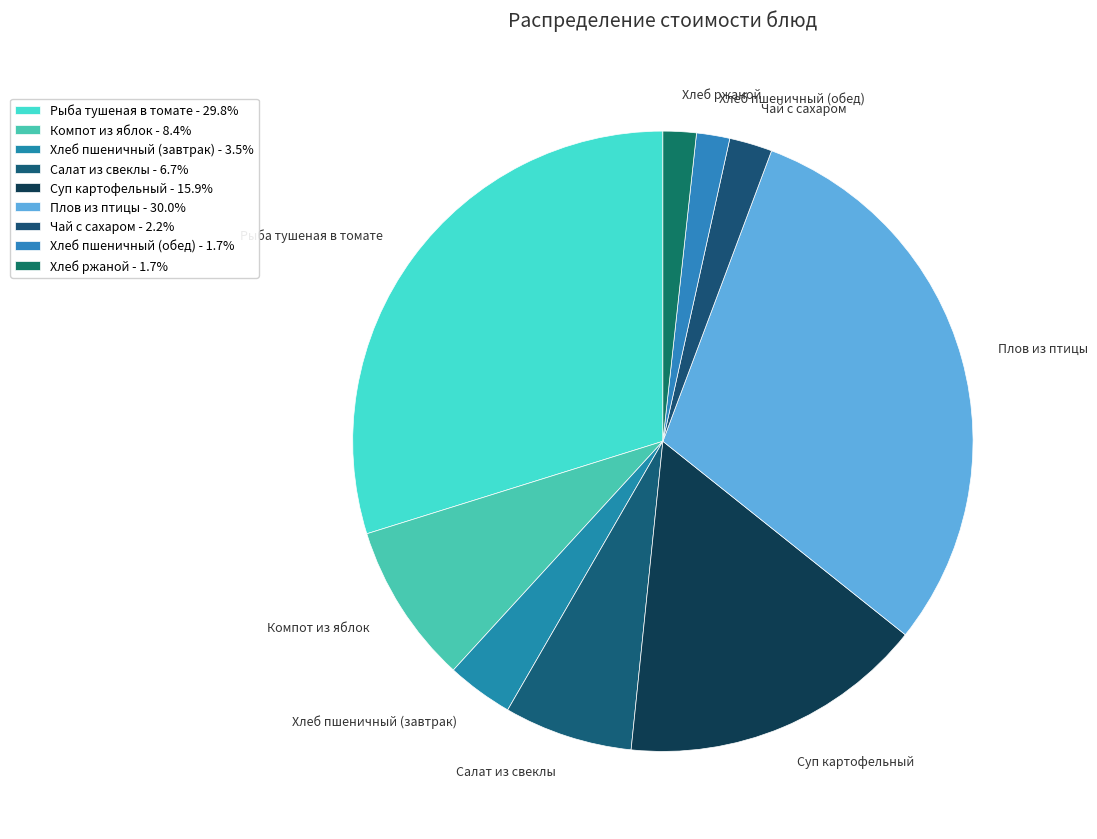

How many slices are in this pie chart?

9